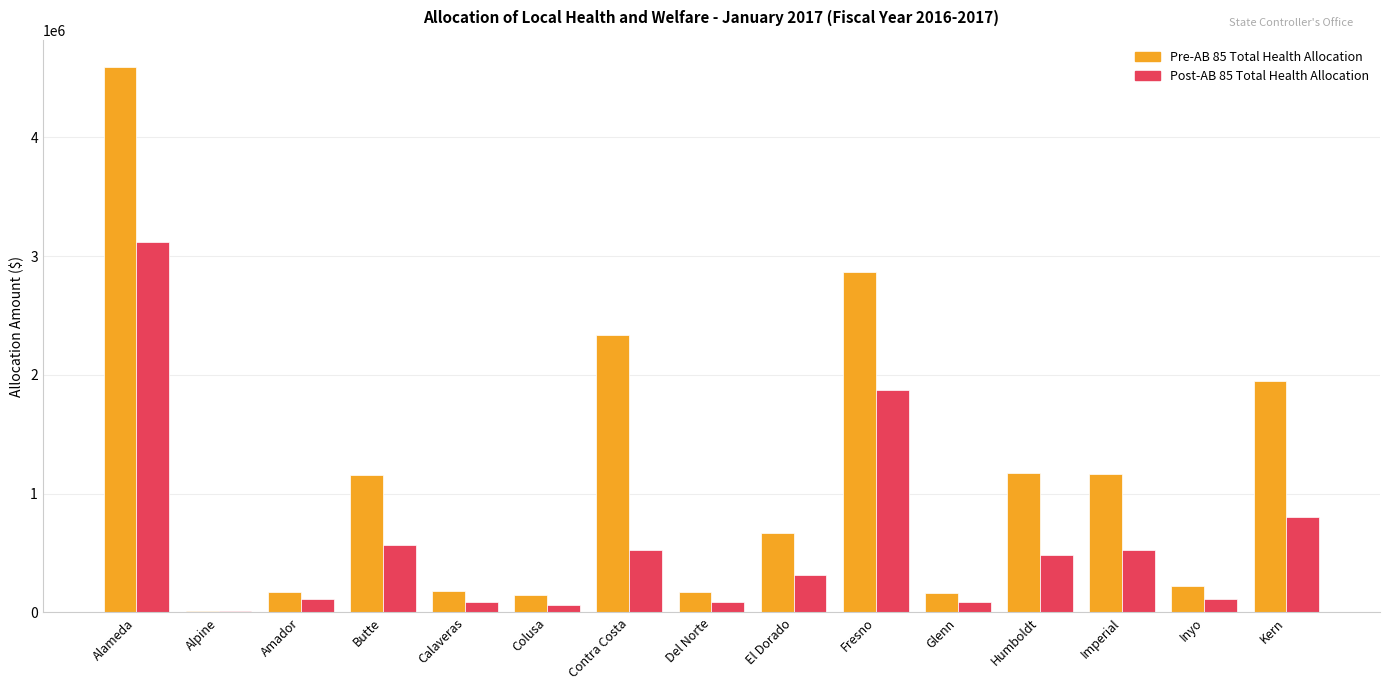

How many groups of bars are there?

15